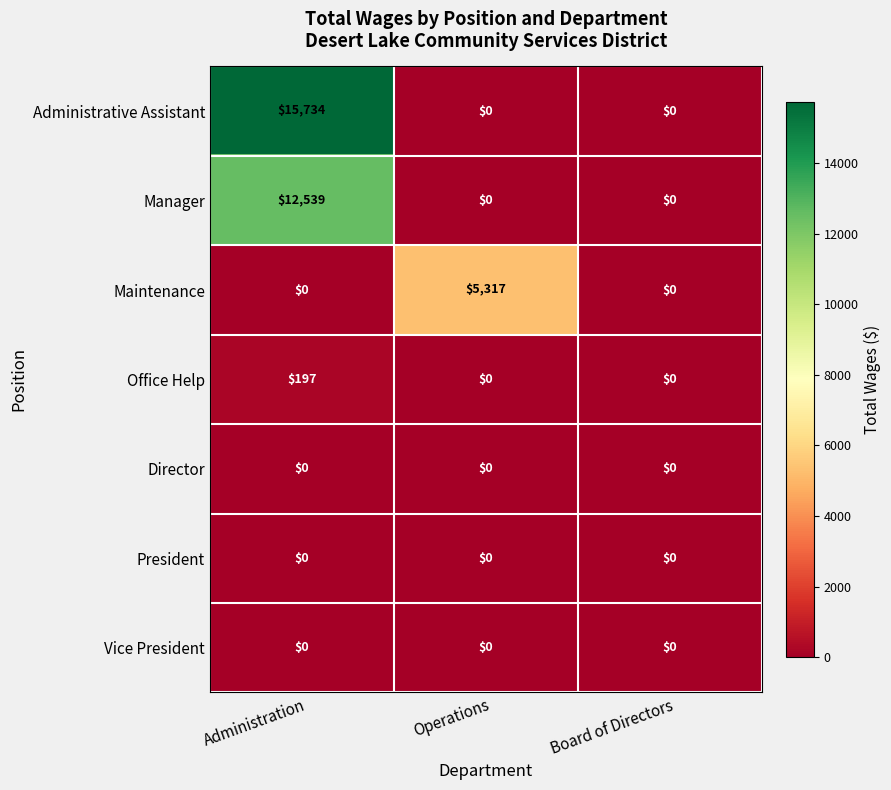

The Administrative Assistant series shows 0 at Board of Directors. True or false?

True